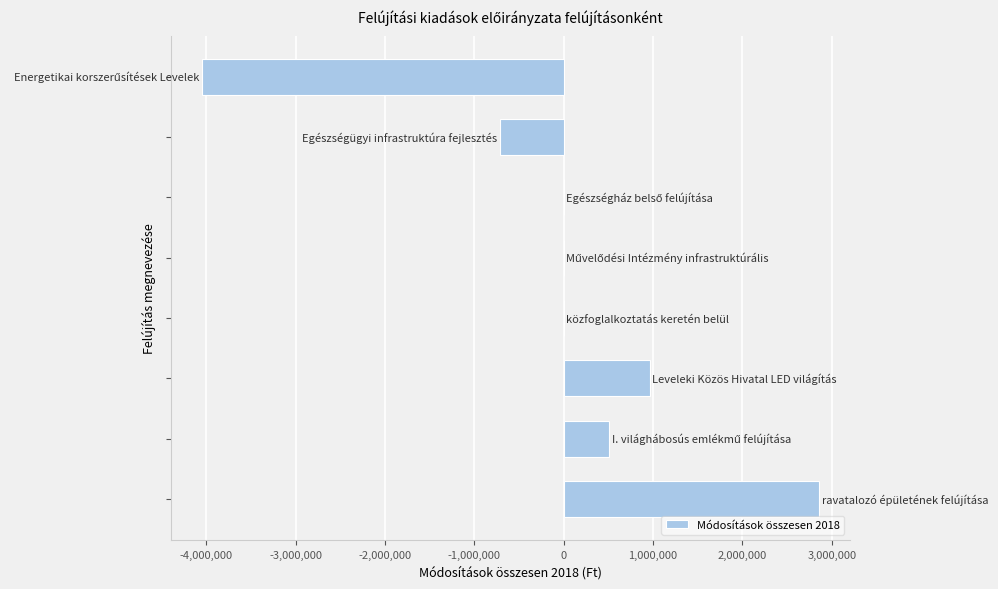

What is the greatest value displayed?

2857500